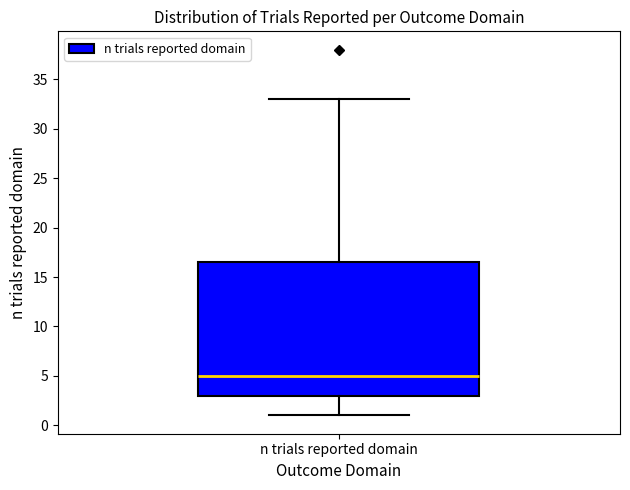

Read this box plot against the y-axis: the position of the median line, the range covered by the box, and the ends of both whiskers. The values are not printed on the chart, so give them approximately, as read against the axis.

median 5.0, box 3.0 to 16.5, whiskers 1.0 to 33.0